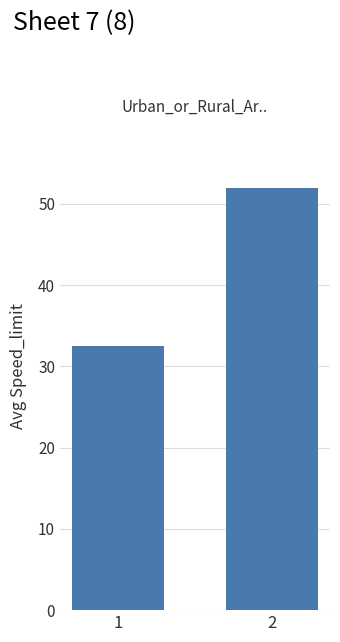

Between 2 and 1, which is larger?

2